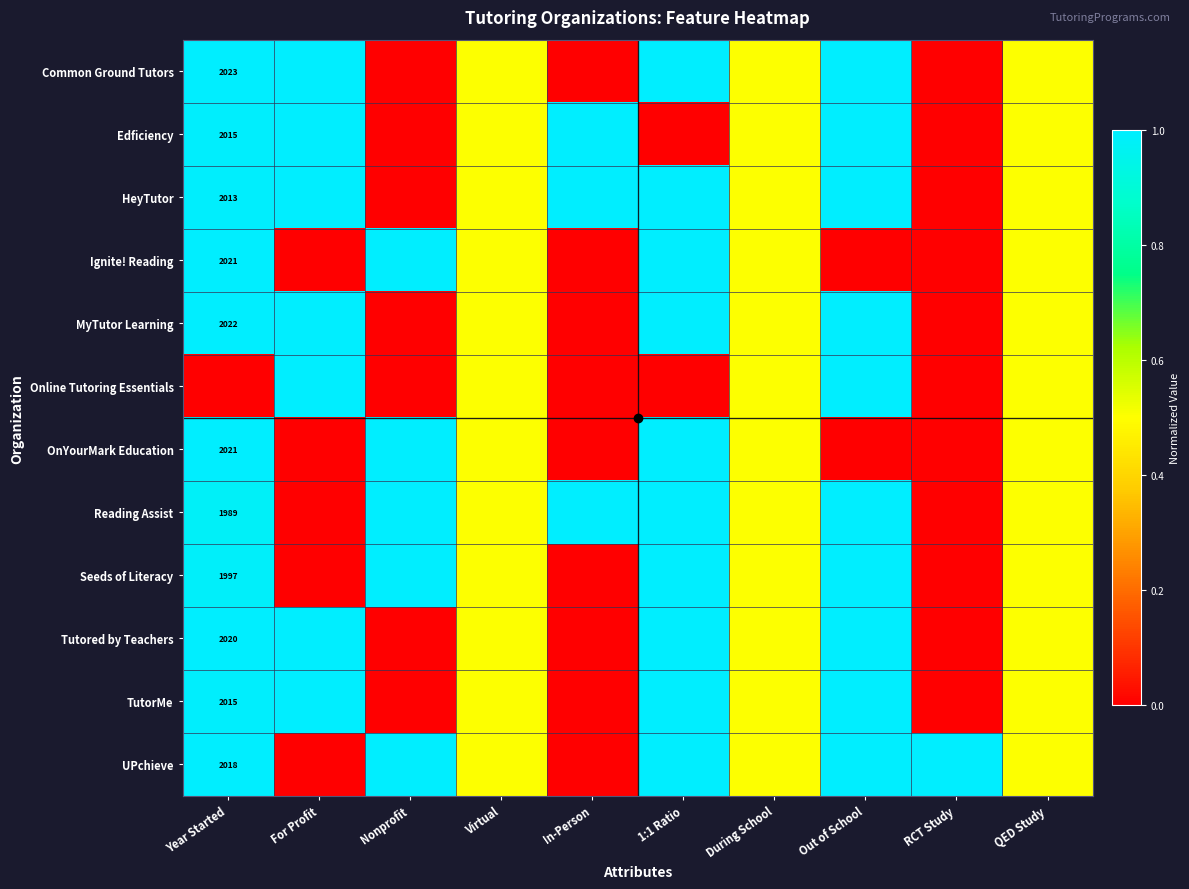

Where is MyTutor Learning nearest to the value 0?

Nonprofit